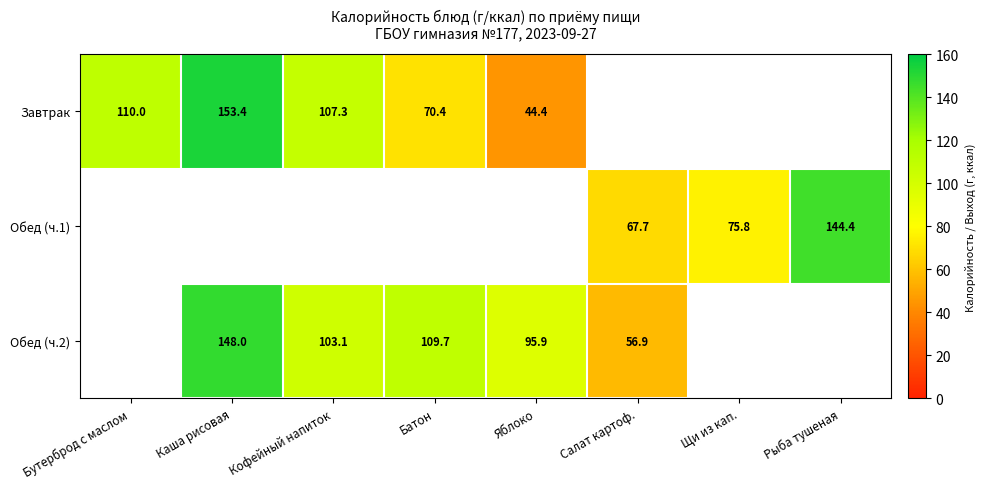

What is the difference between the Завтрак values at Батон and Яблоко?

26.0